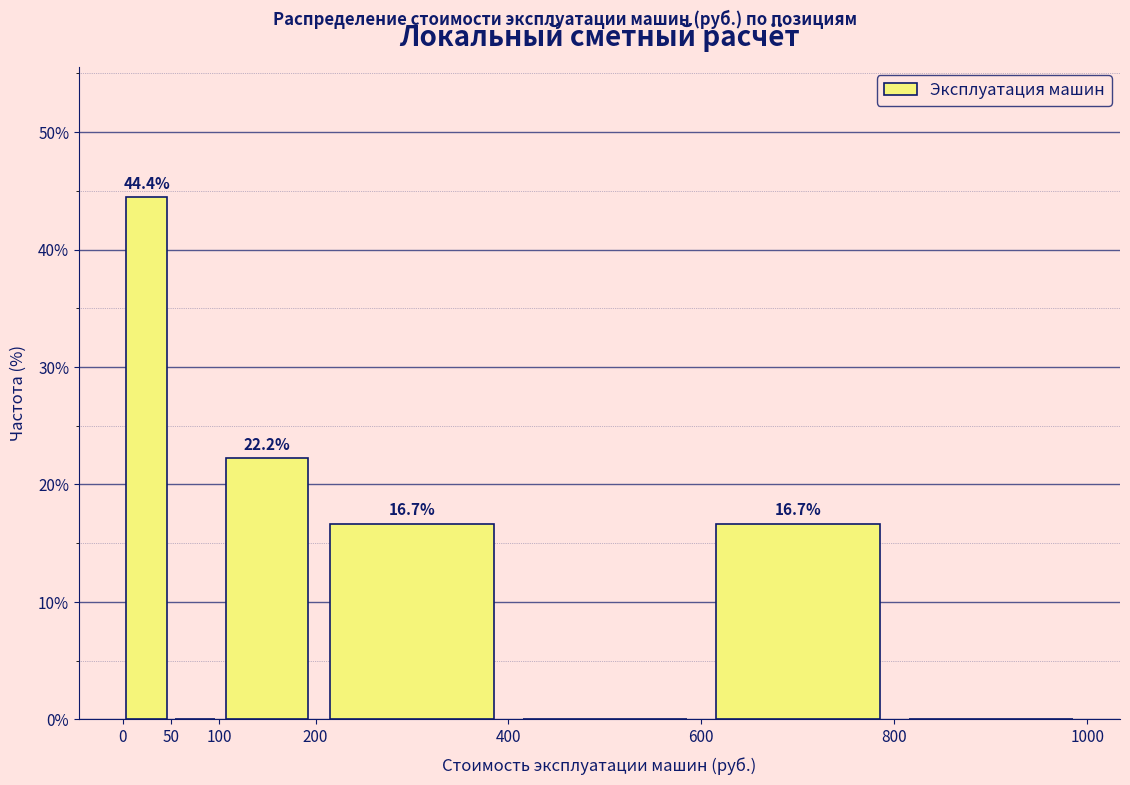

Which range on the x-axis has the tallest bar?

0 to 50